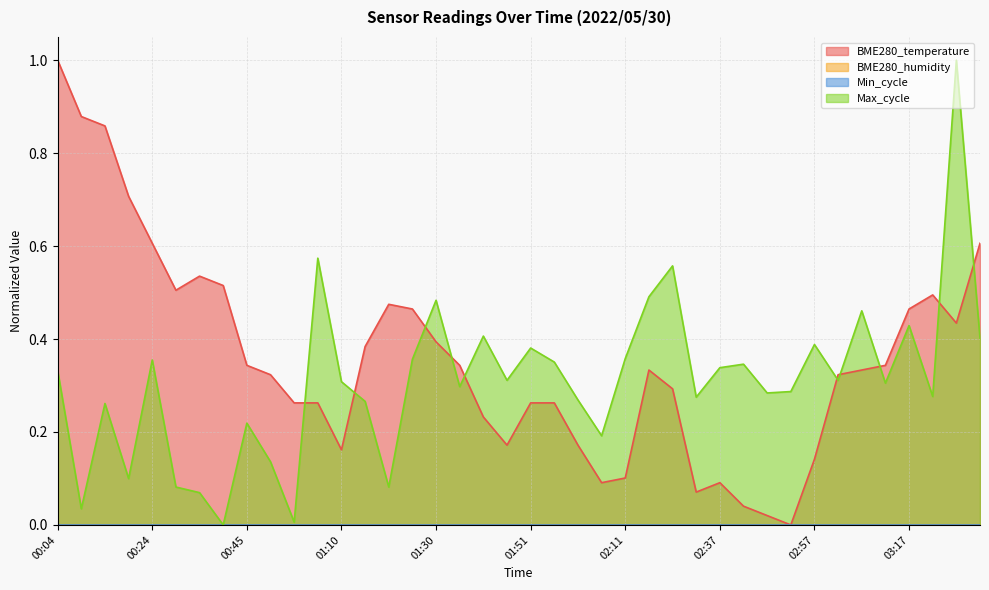

What value does the Max_cycle series have at 00:19?

0.1